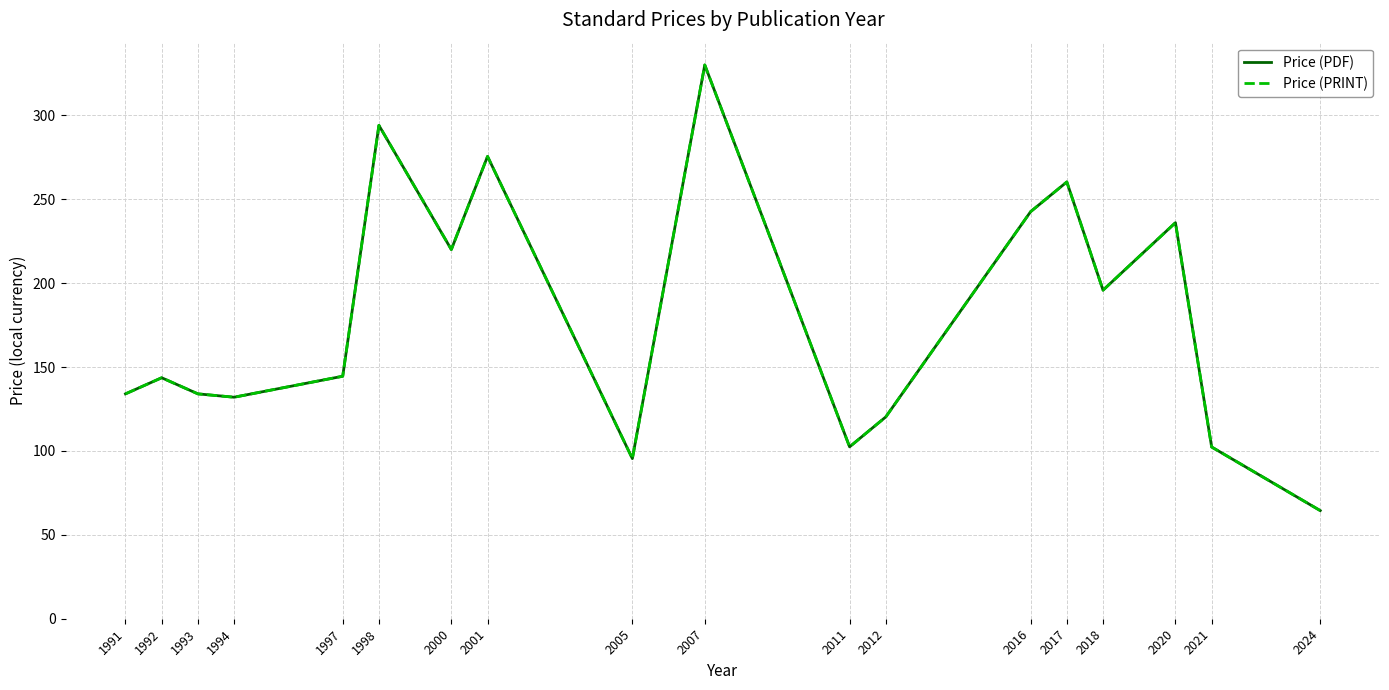

True or false: Price (PRINT) and Price (PDF) cross at least once.

False